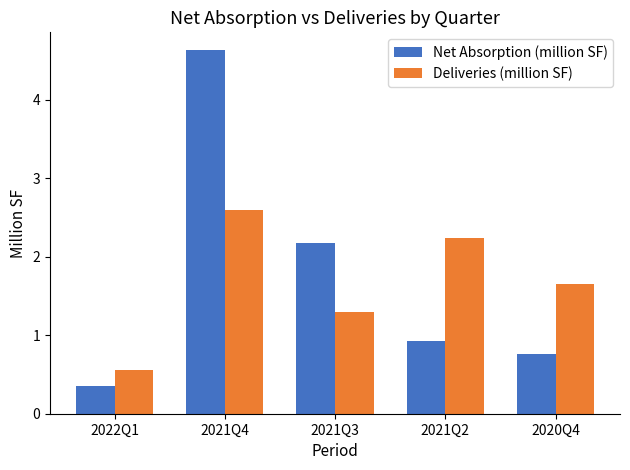

List the labels in order of Deliveries (million SF) value, smallest first.

2022Q1, 2021Q3, 2020Q4, 2021Q2, 2021Q4